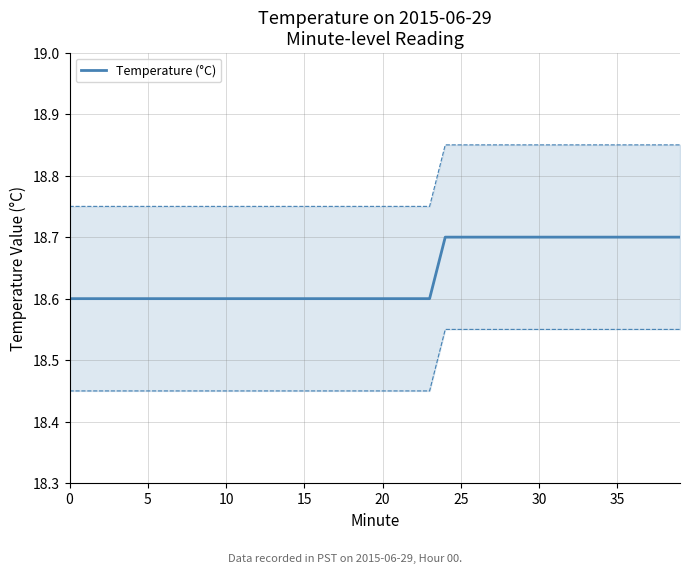

What is the difference between the maximum and second lowest values?

0.1